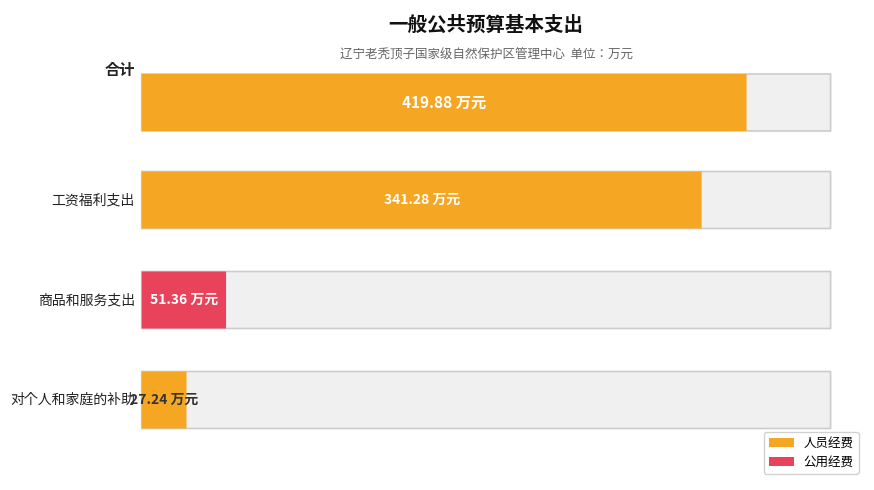

What is the sum of the 合计 values at 工资福利支出 and 对个人和家庭的补助?

368.5